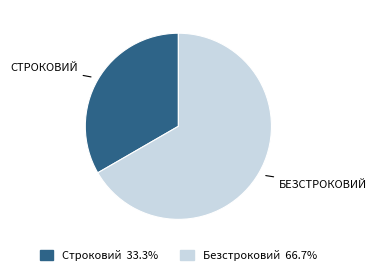

Rank the categories by value from lowest to highest.

Строковий, Безстроковий